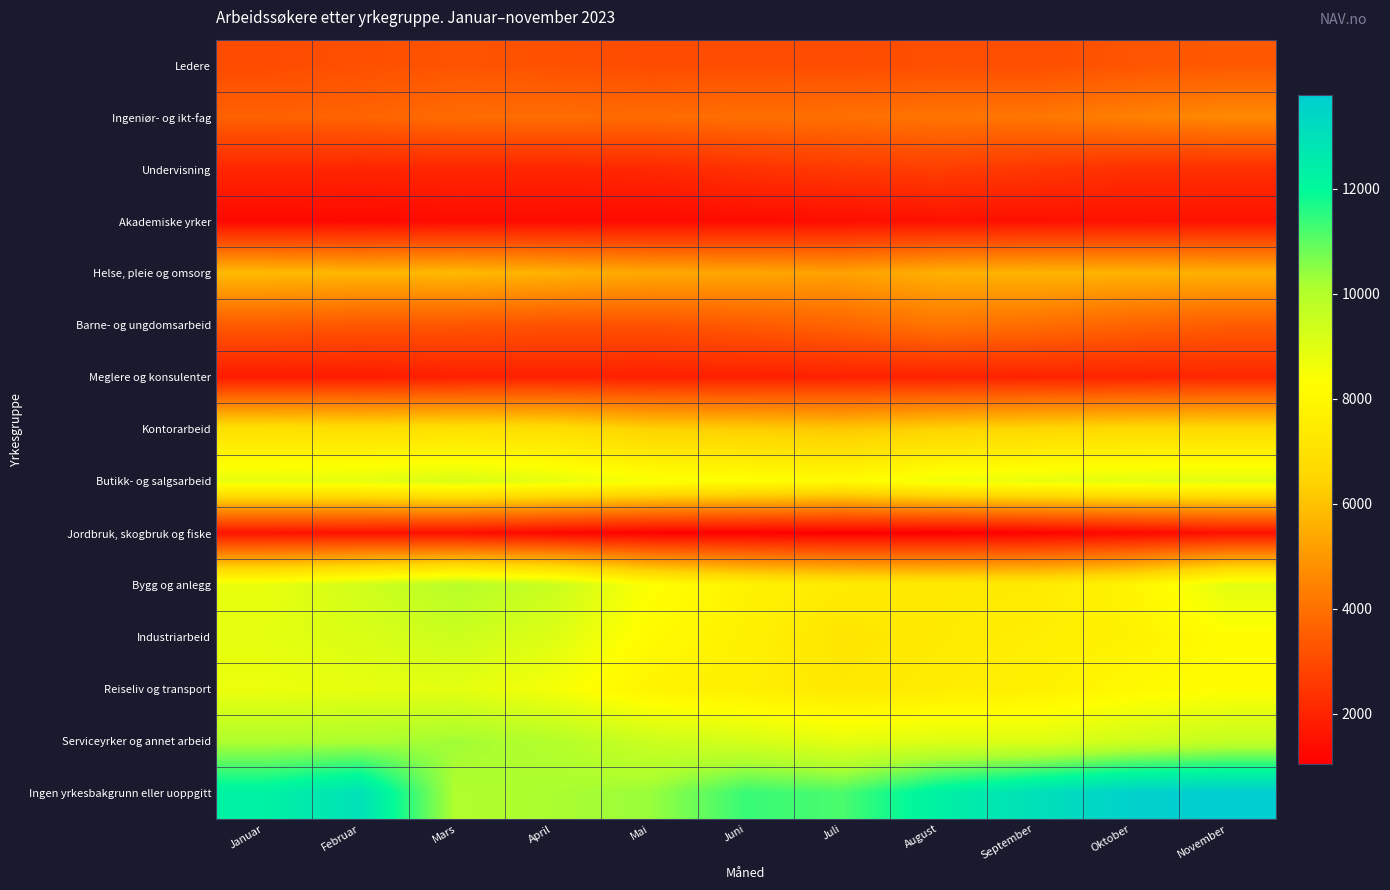

Which series has the largest total across all categories?

Ingen yrkesbakgrunn eller uoppgitt